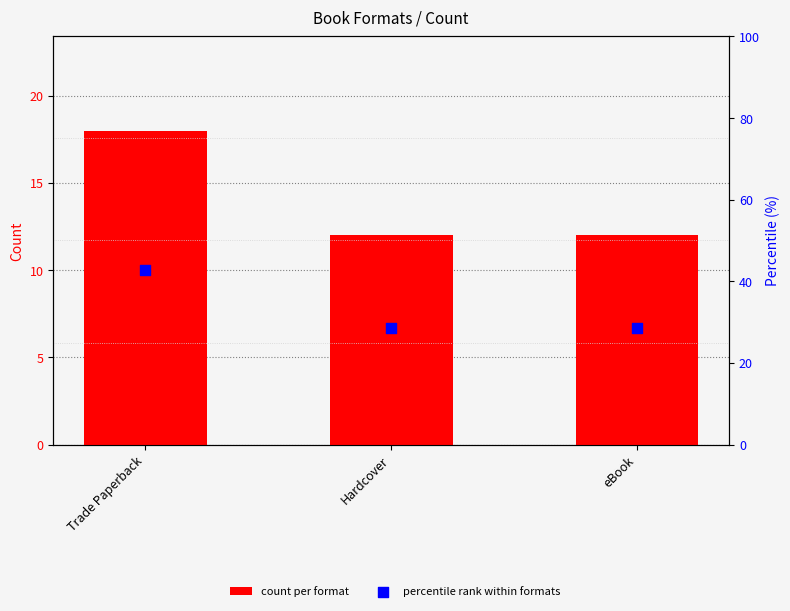

Which series contains the highest Y value?

percentile rank within formats